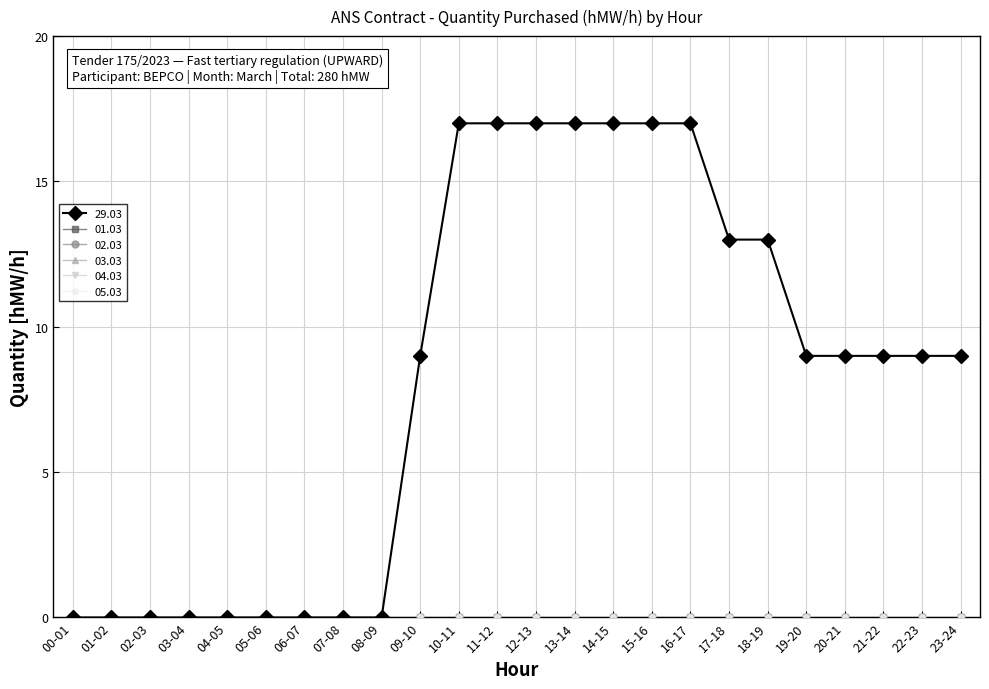

How many lines are shown in the chart?

6